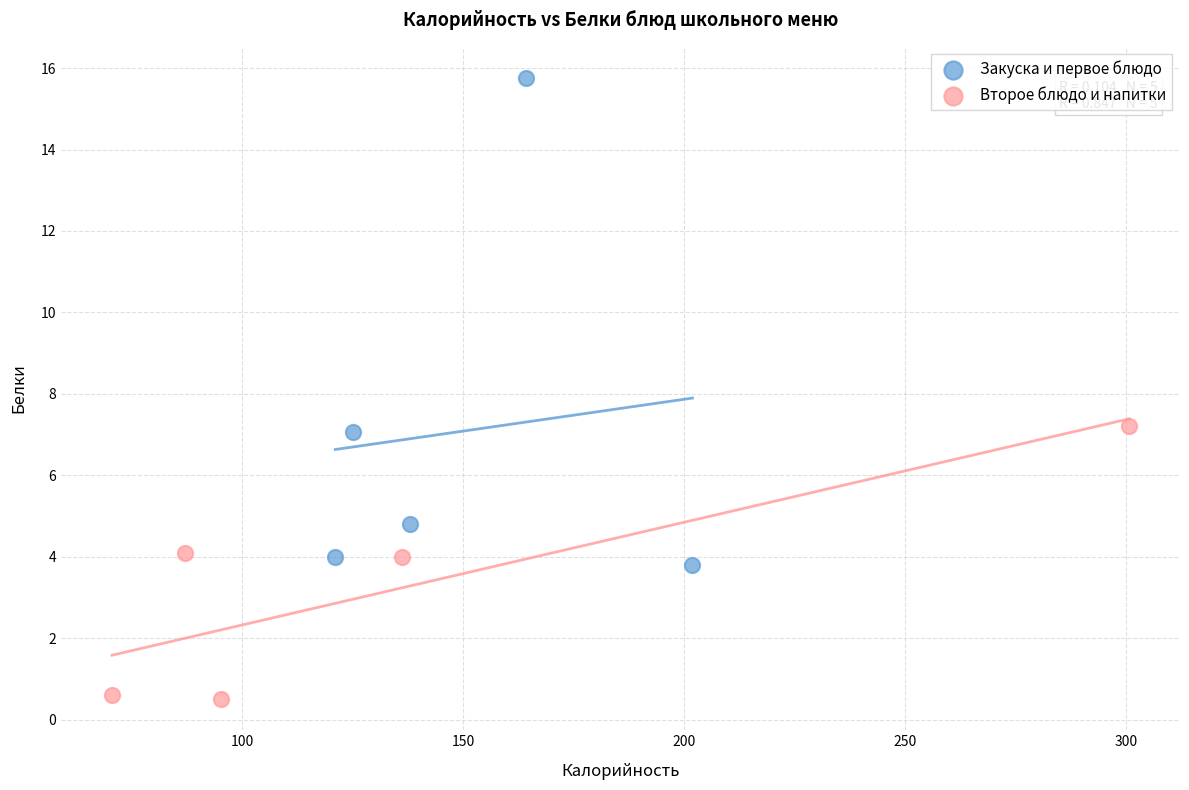

Which series contains the lowest Y value?

Второе блюдо и напитки